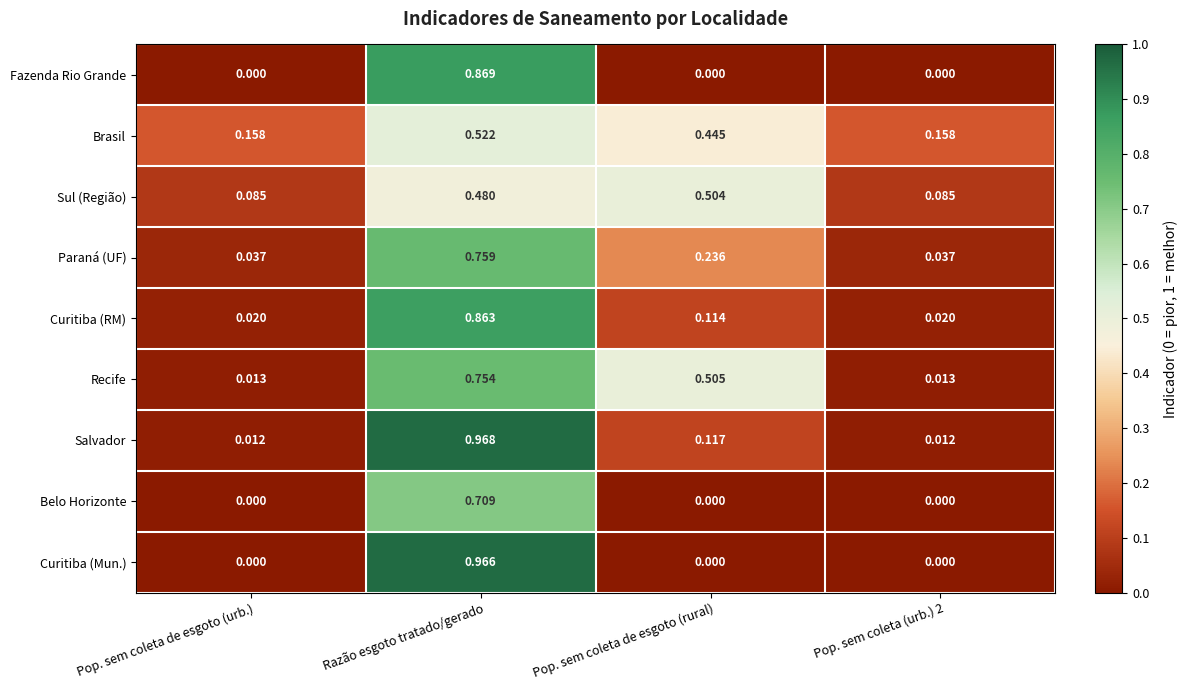

Which series has the widest spread of values?

Curitiba (Mun.)